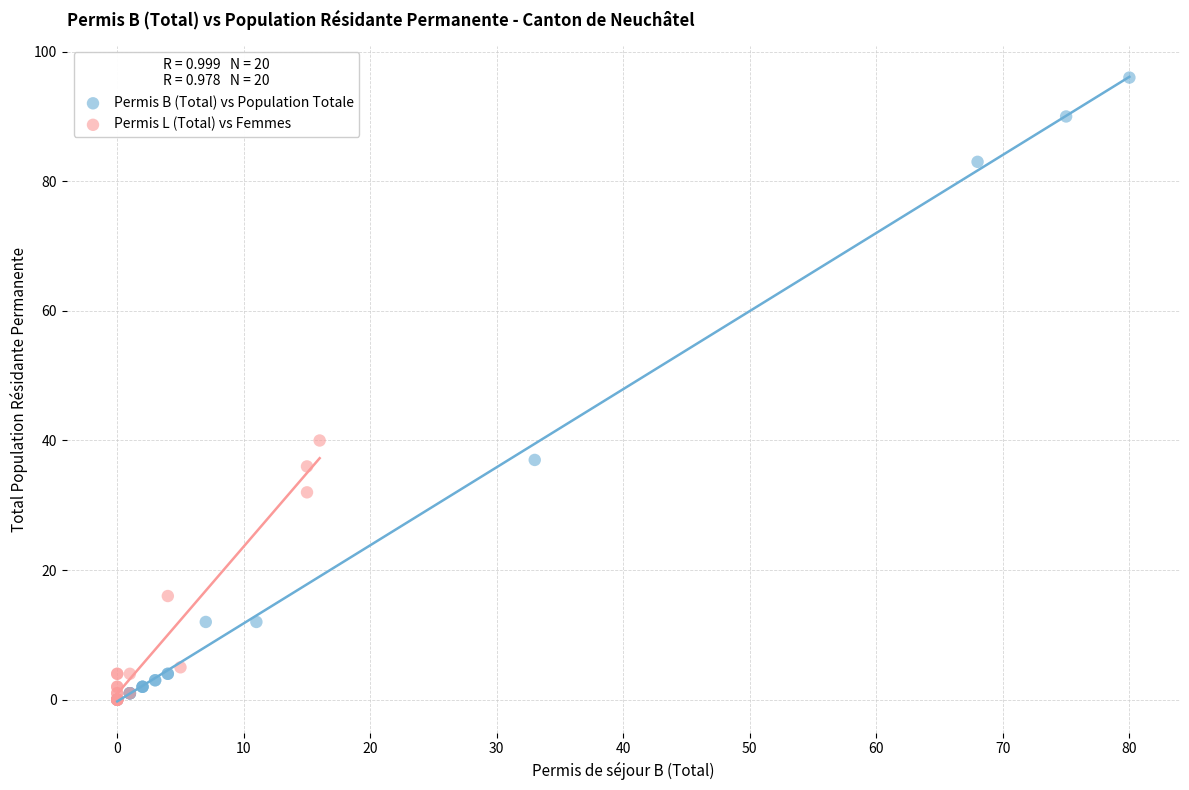

Which series has the largest Y range (max minus min)?

Permis B (Total) vs Population Totale